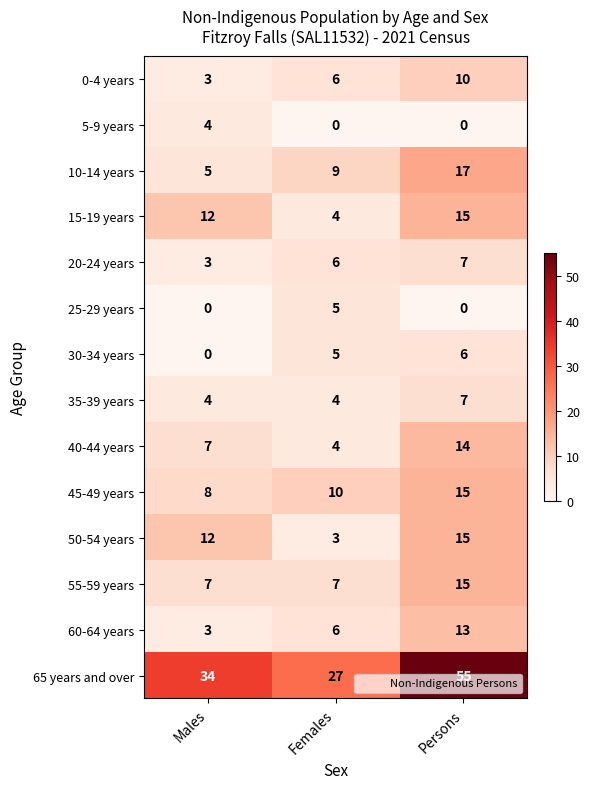

List the labels in order of 30-34 years value, largest first.

Persons, Females, Males